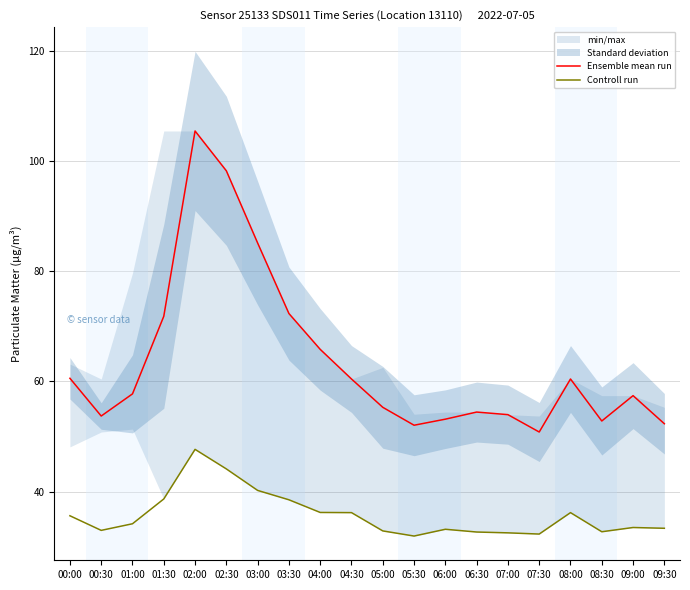

What is the lowest value of the Controll run series?

31.9